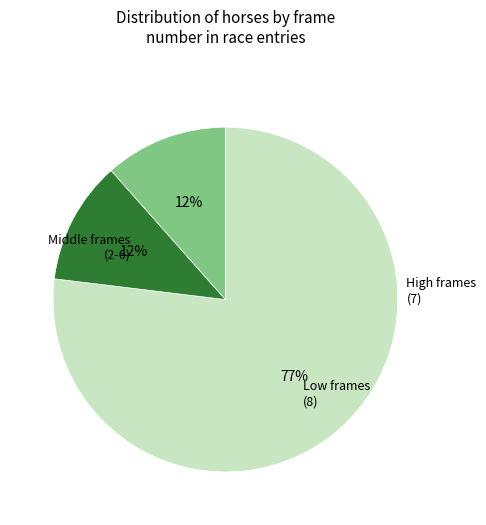

How many slices are in this pie chart?

3